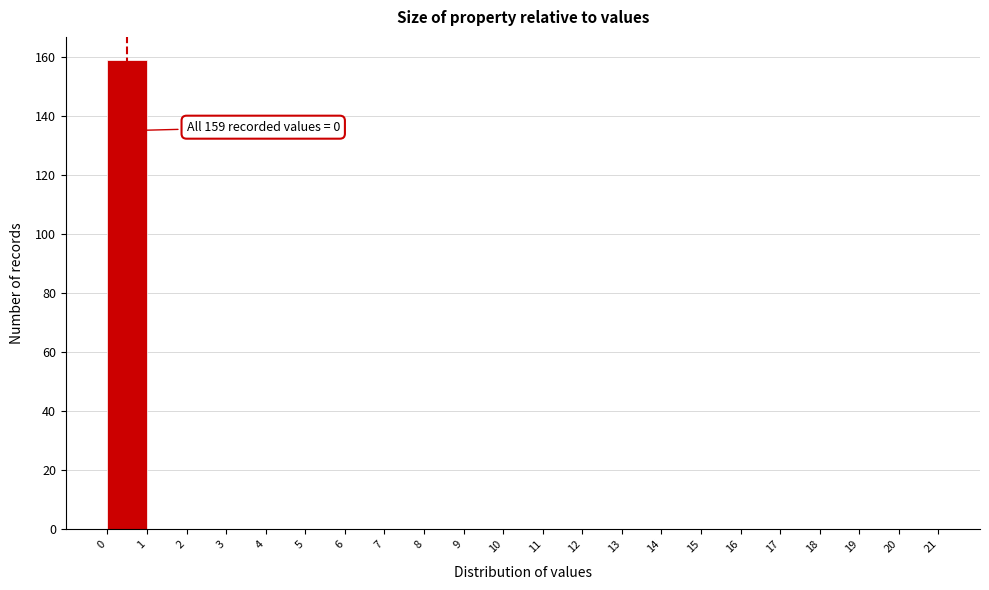

Over which range of the x-axis is the bar tallest?

0 to 1